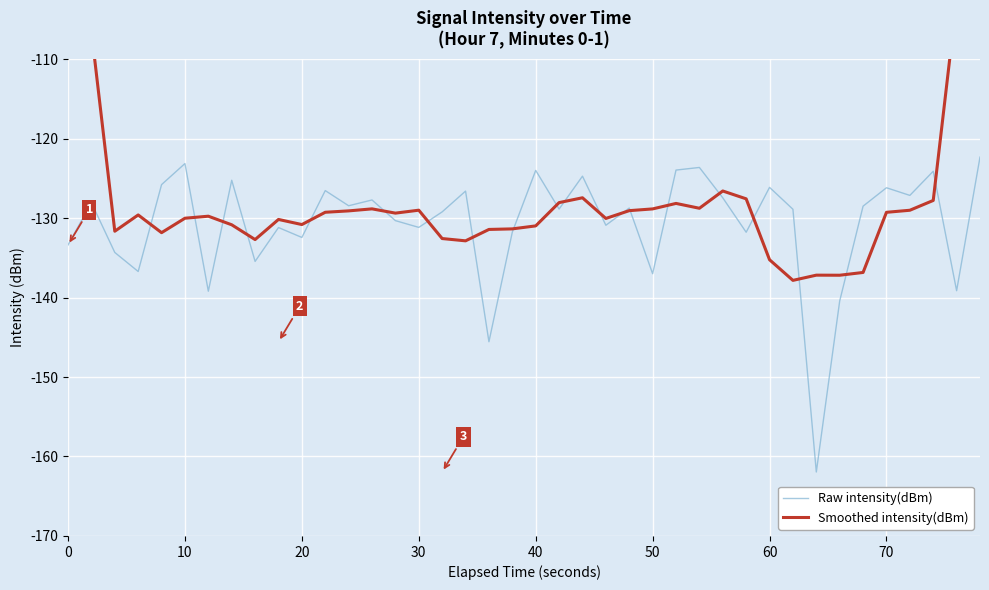

How many times do Raw intensity(dBm) and Smoothed intensity(dBm) cross each other?

20